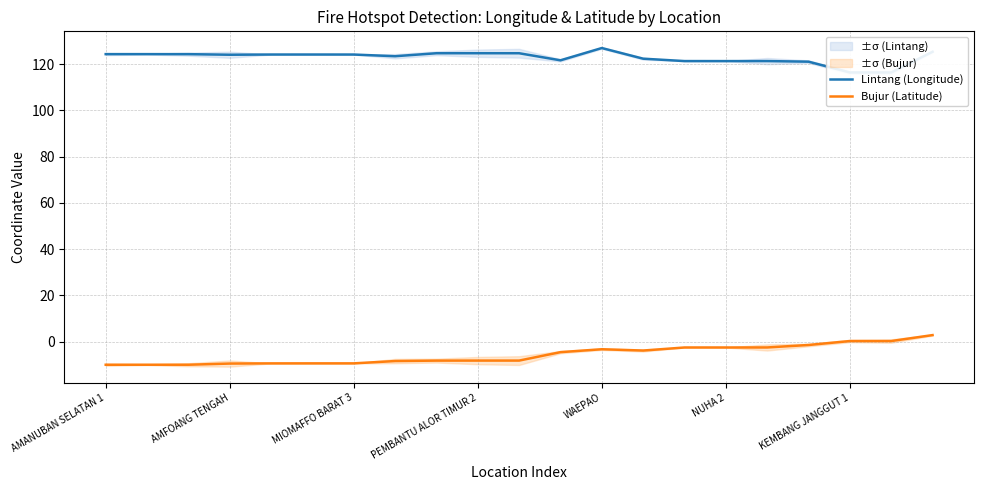

True or false: Bujur (Latitude) and Lintang (Longitude) cross at least once.

False